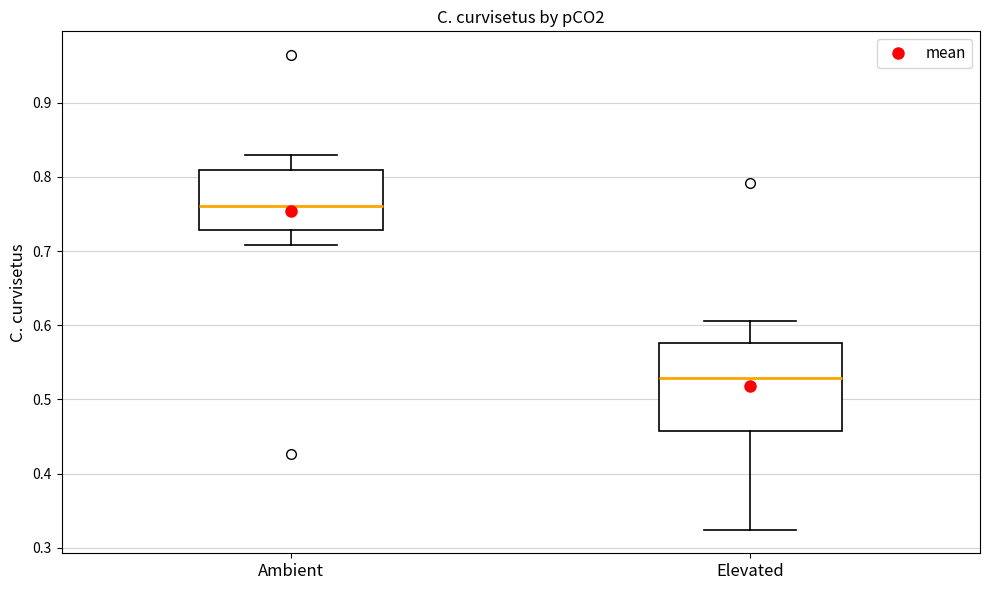

Reading left to right, transcribe this box plot: for each box, give where its median line is, the range the box spans, and where its two whiskers end, as read against the y-axis. The values are not printed on the chart, so give them approximately, as read against the axis.

Ambient: median 0.76, box 0.73 to 0.81, whiskers 0.71 to 0.83
Elevated: median 0.53, box 0.46 to 0.58, whiskers 0.32 to 0.61